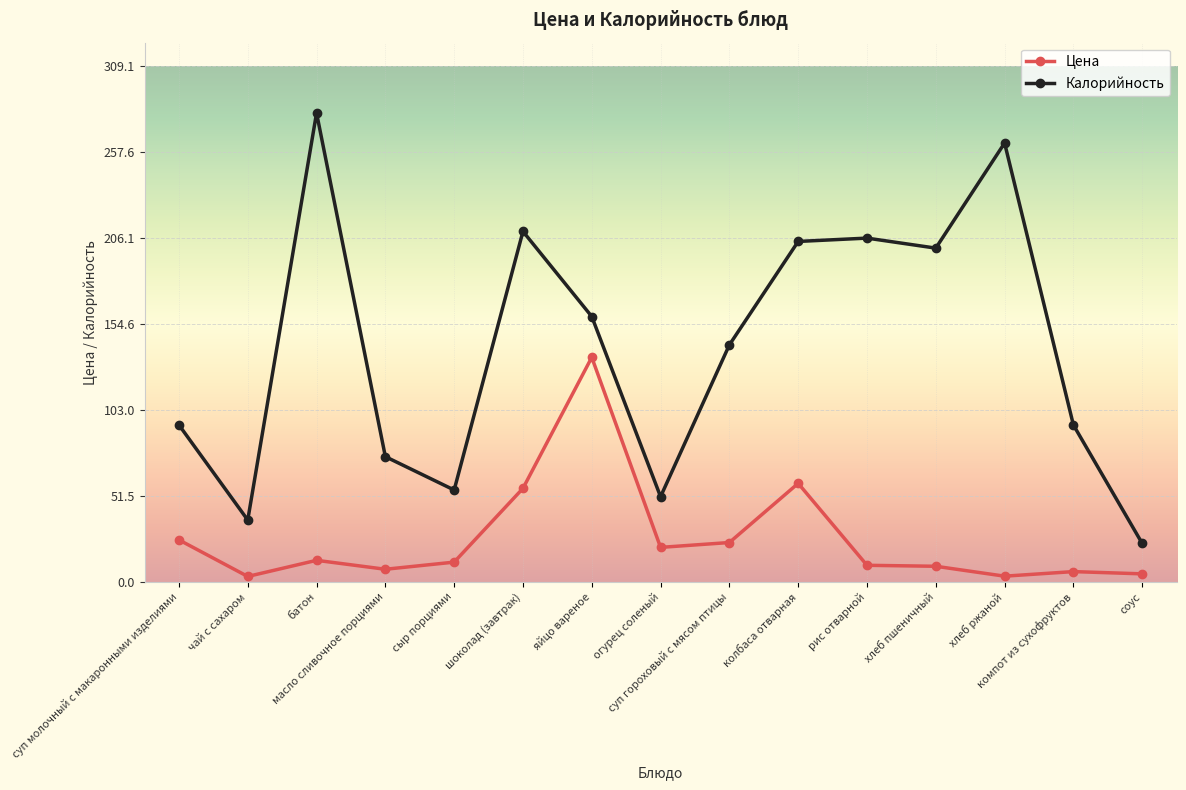

Is the value of Цена at компот из сухофруктов greater than the value of Калорийность at соус?

No